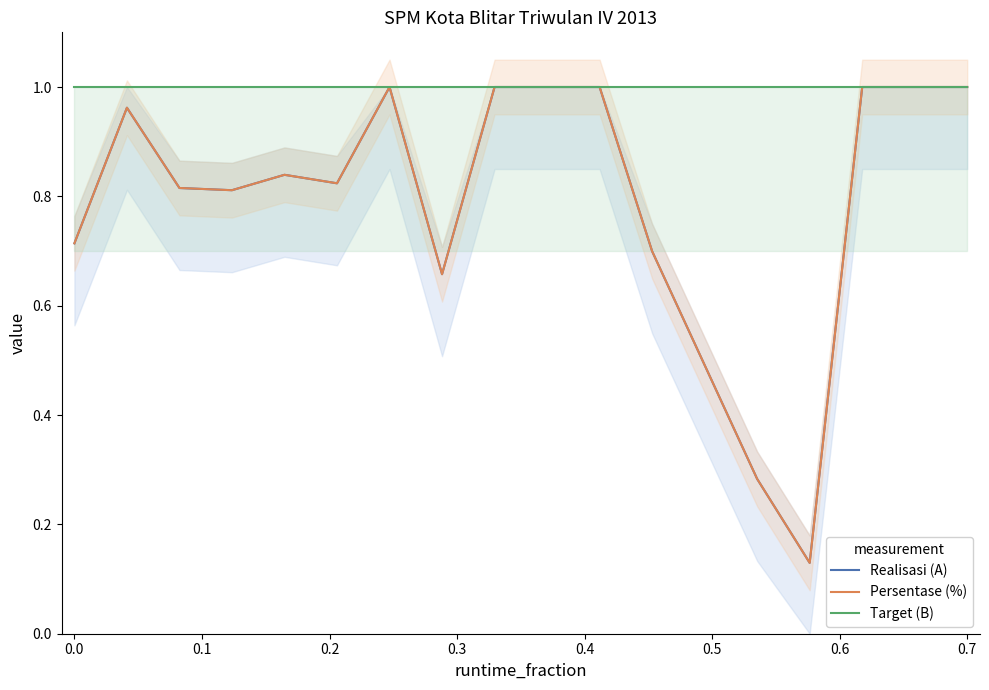

Count the number of data series in this chart.

3